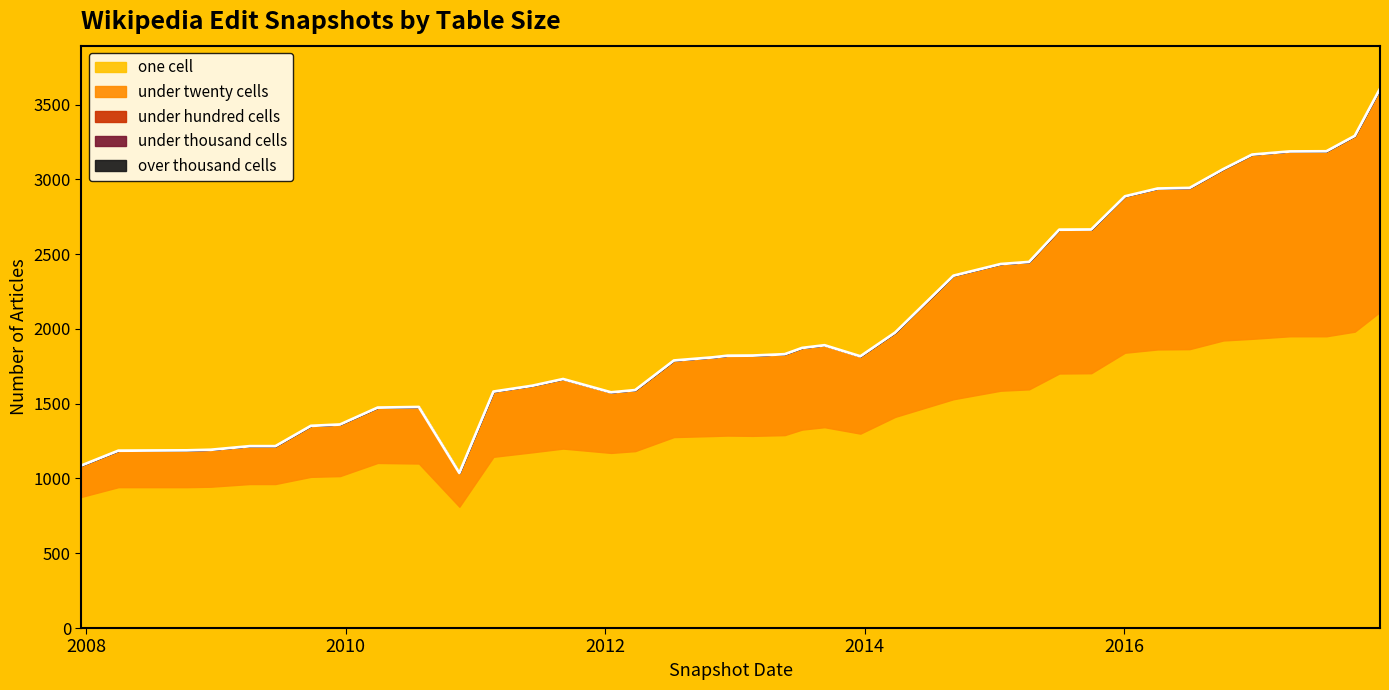

What is the approximate value of under_twenty_cells at 2015-04-09, to the nearest 10?

850